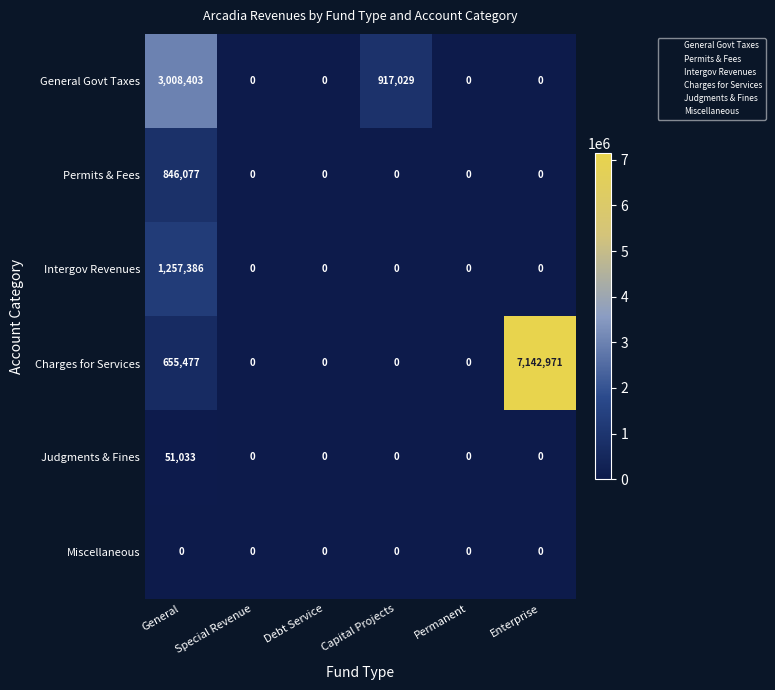

How many series are shown in this chart?

6